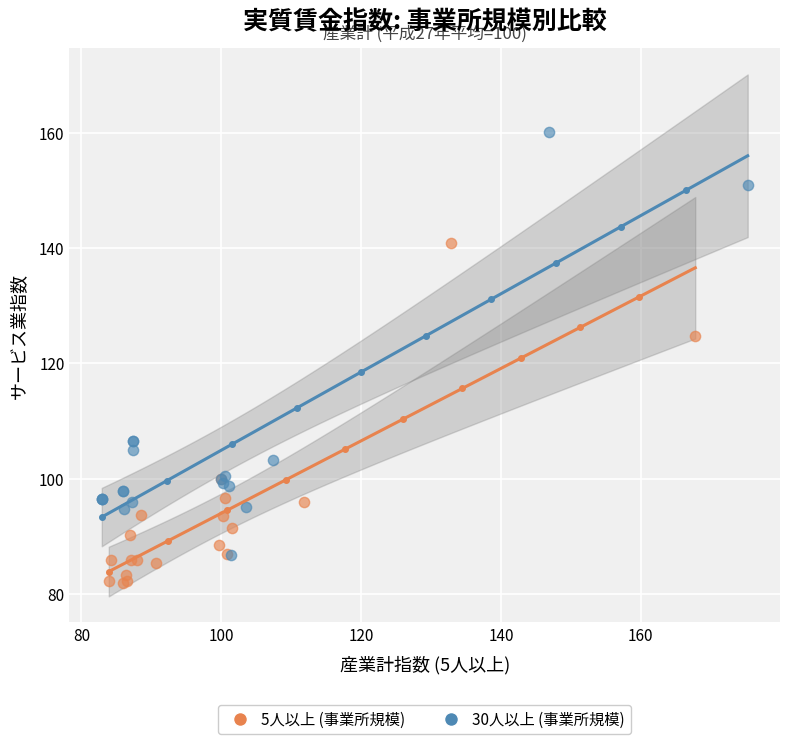

Which series reaches the minimum Y coordinate?

5人以上 (事業所規模)